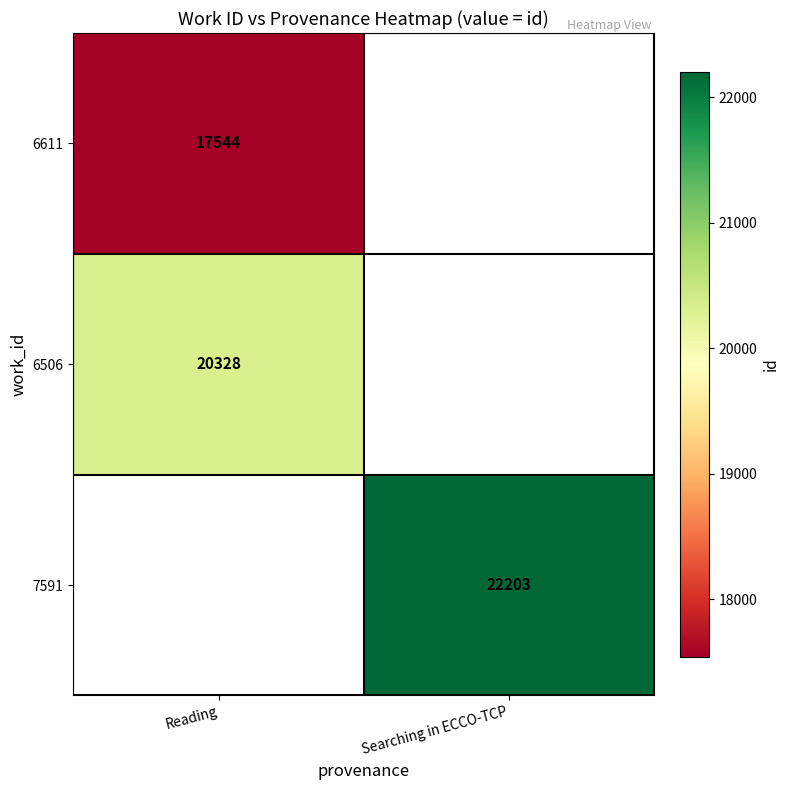

Is it true that 7591 equals 11695.1 at Searching in ECCO-TCP?

False